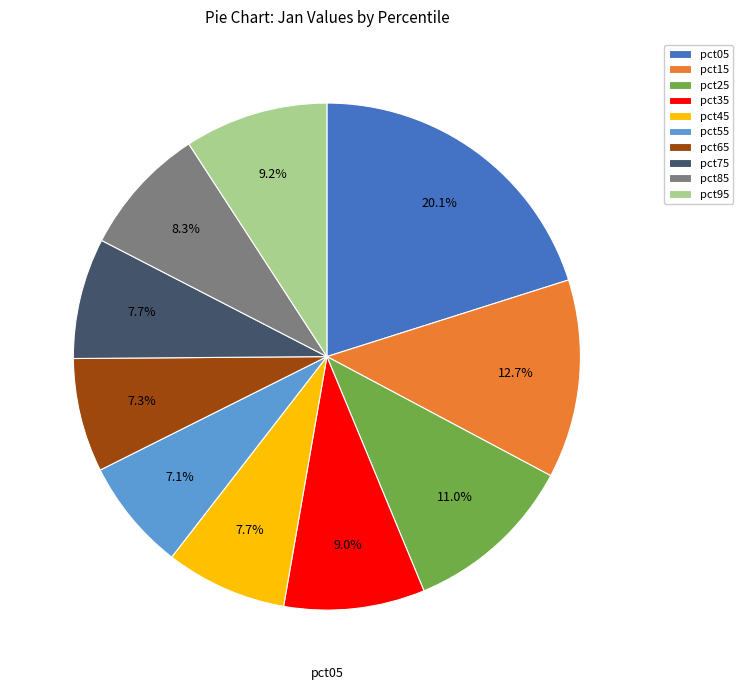

To the nearest percent, what is the difference between the pct35 and pct85 slice percentages?

1%